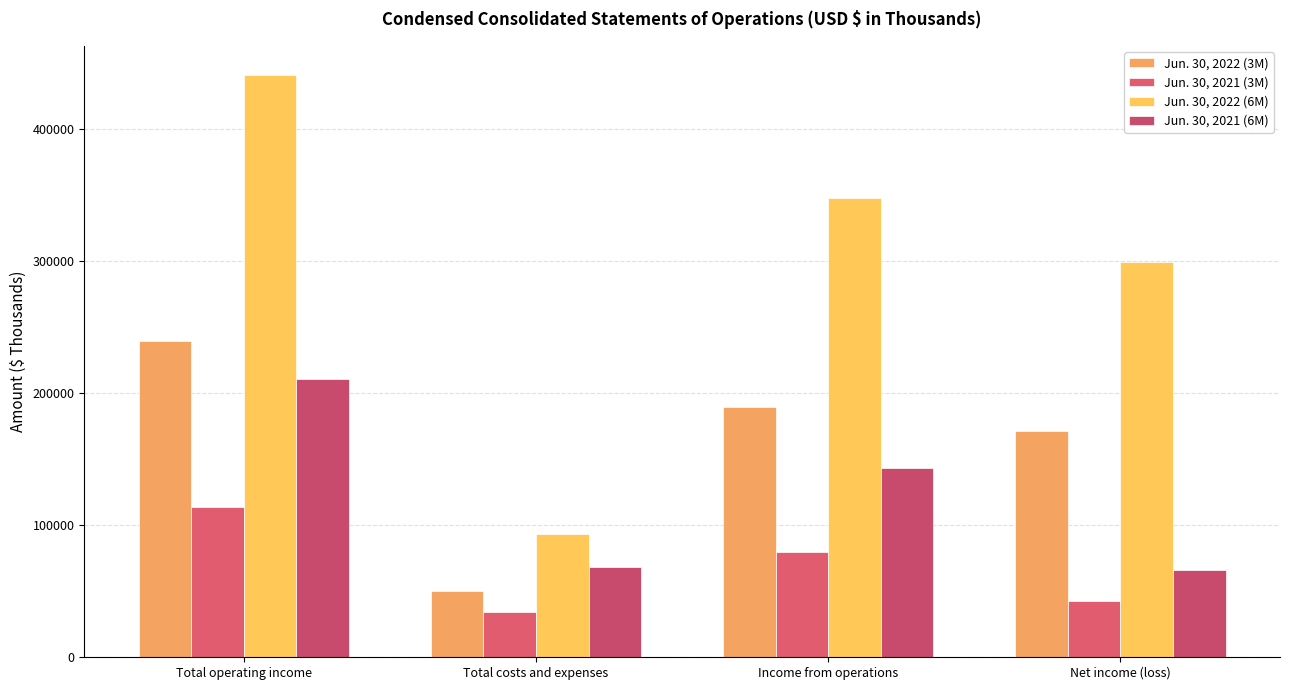

What is the difference between the Jun. 30, 2022 (6M) values at Total costs and expenses and Net income (loss)?

206546